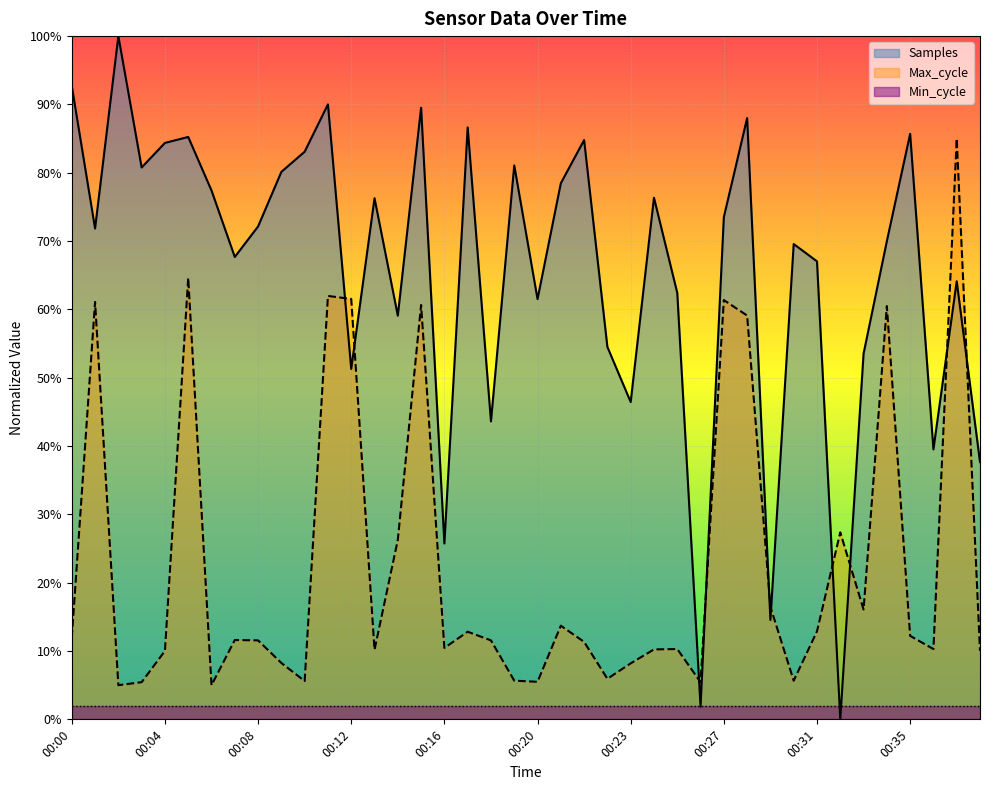

How many categories are shown in the chart?

40